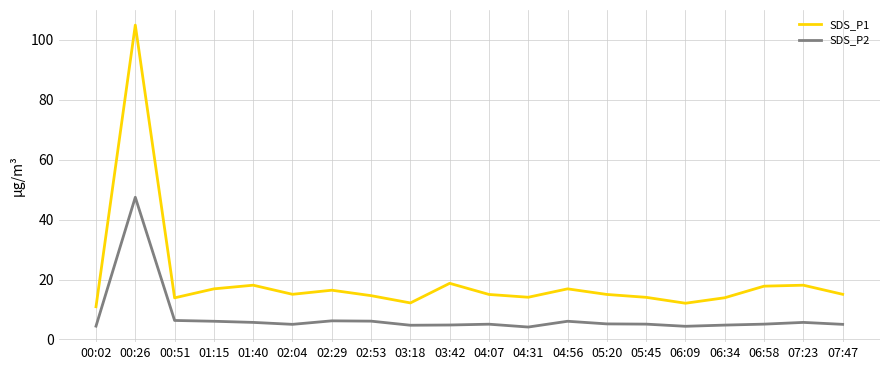

True or false: SDS_P1 and SDS_P2 intersect in this chart.

False